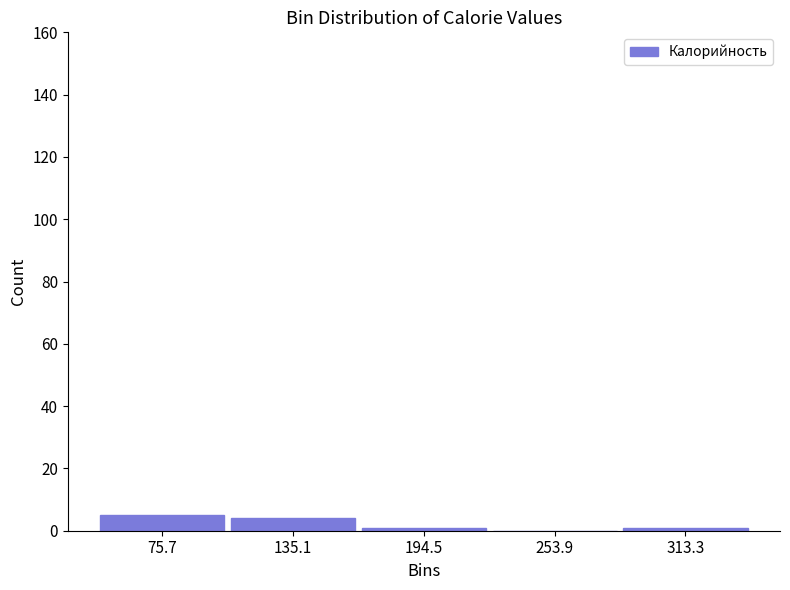

What is the height of the bar covering 50 to 110 on the x-axis? Neither the bar edges nor the heights are printed on the chart, so give them approximately, as read against the axes.

6